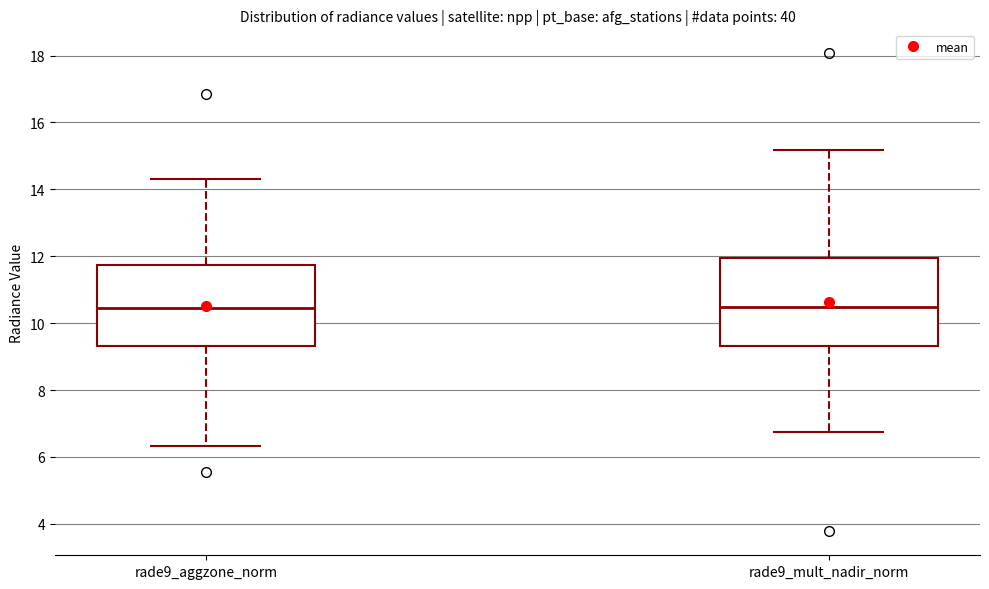

Comparing the boxes themselves (not the whiskers), which one is the tallest?

rade9_mult_nadir_norm